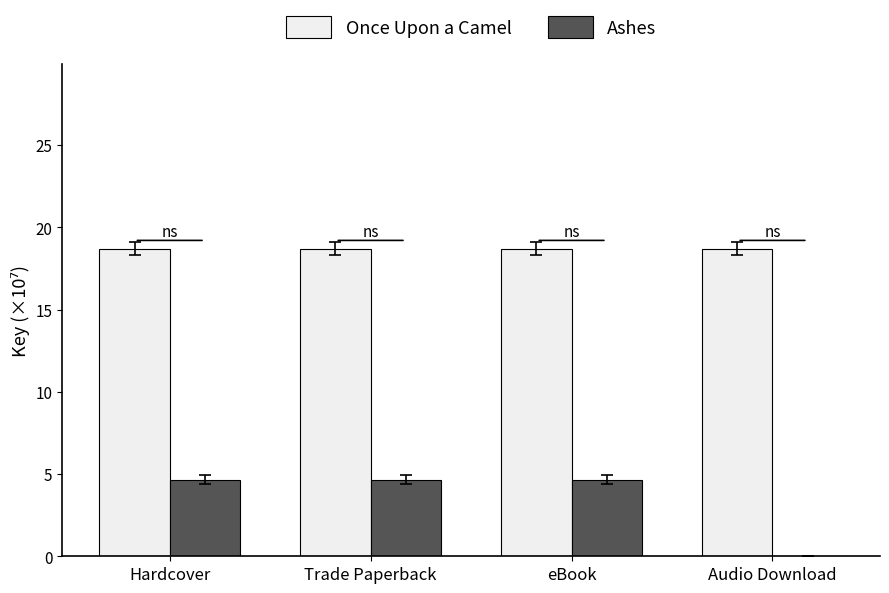

The value of Ashes at Trade Paperback is 4.7. True or false?

True